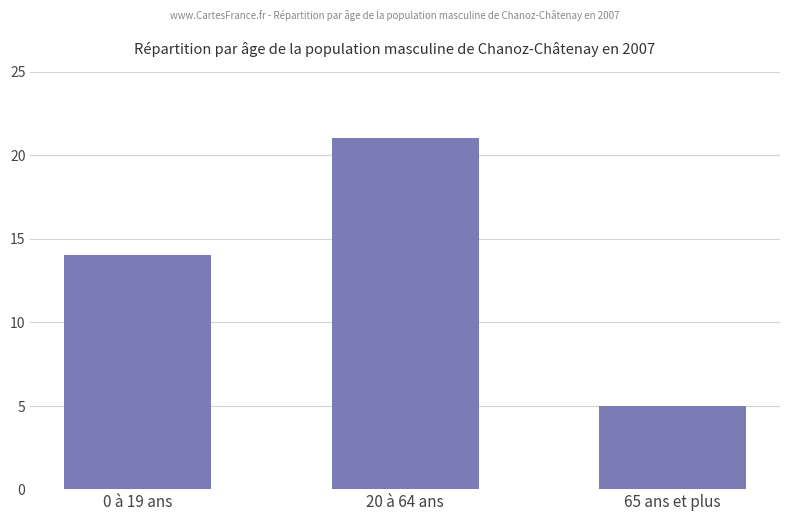

List the labels in order of value, smallest first.

65 ans et plus, 0 à 19 ans, 20 à 64 ans